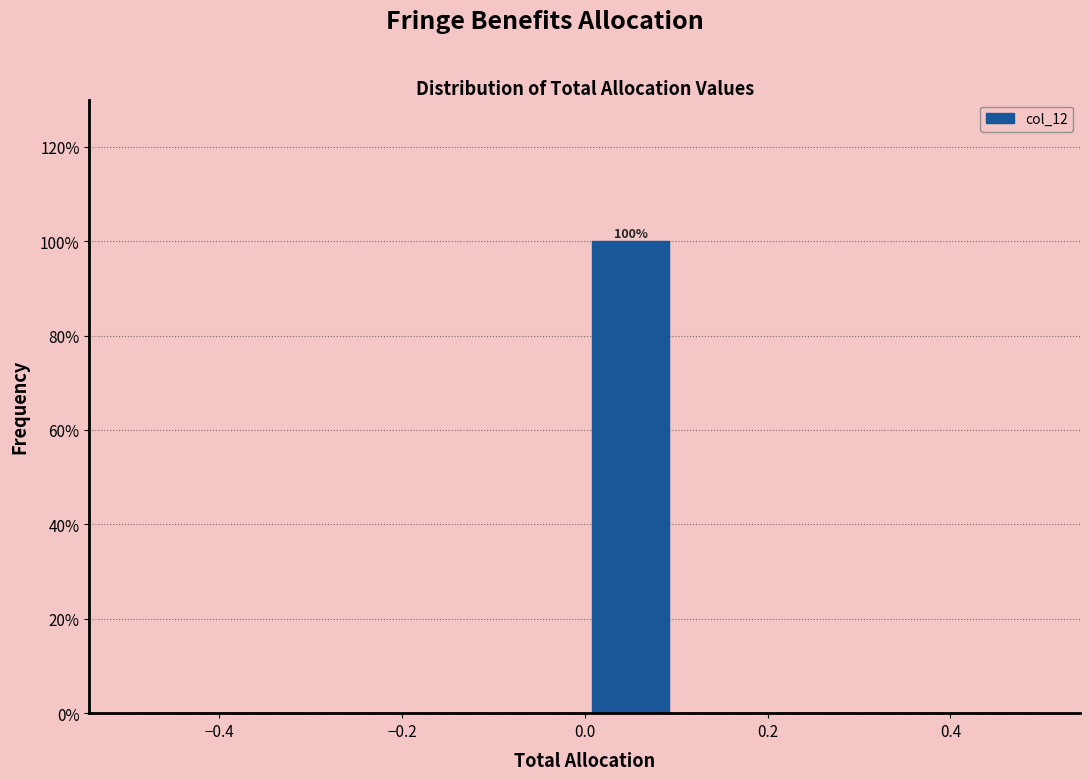

Which range on the x-axis has the tallest bar?

0.0 to 0.1